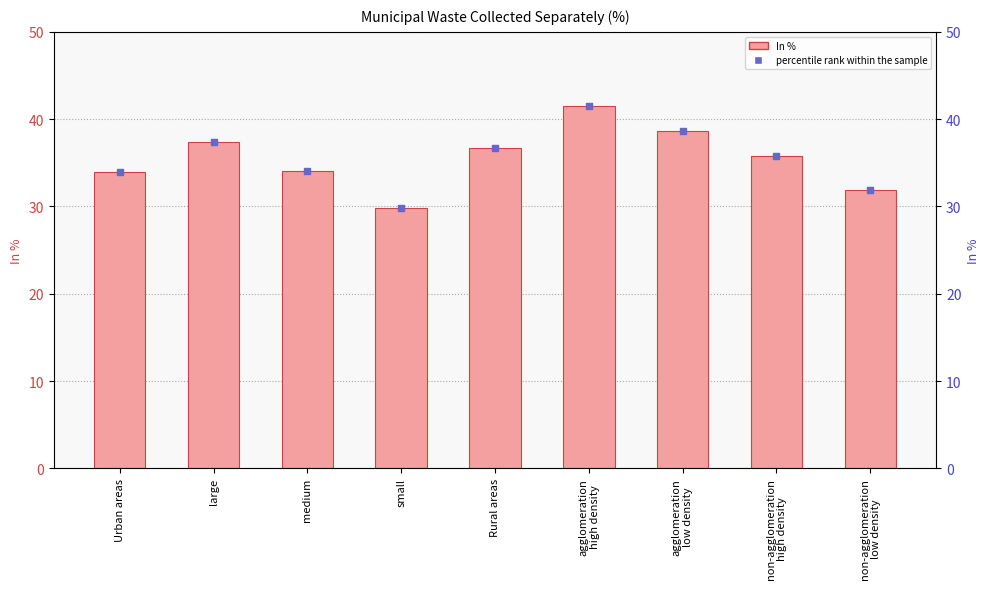

At how many categories does at least one series exceed 35?

5